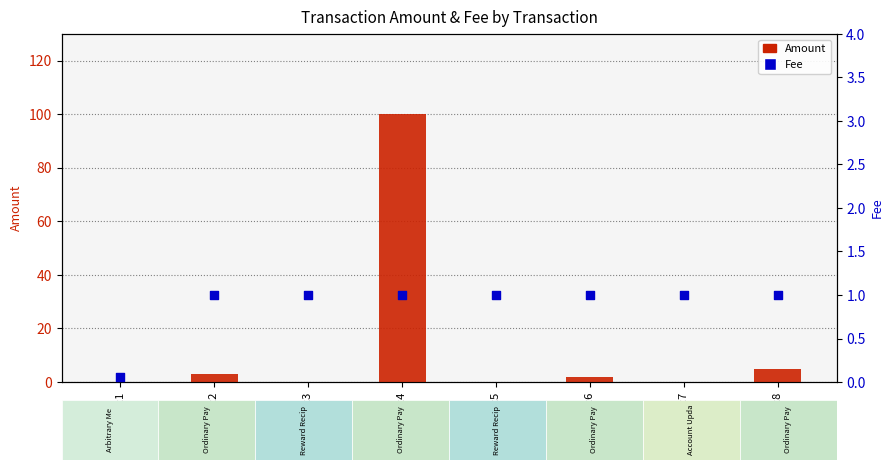

Which series reaches the minimum Y coordinate?

Amount